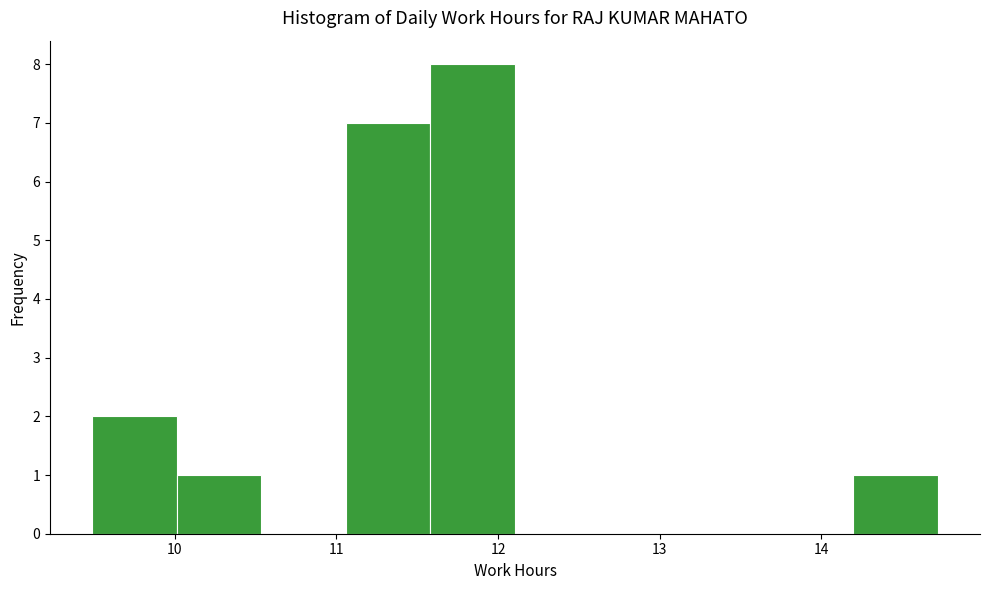

Which range on the x-axis has the tallest bar?

11.6 to 12.1